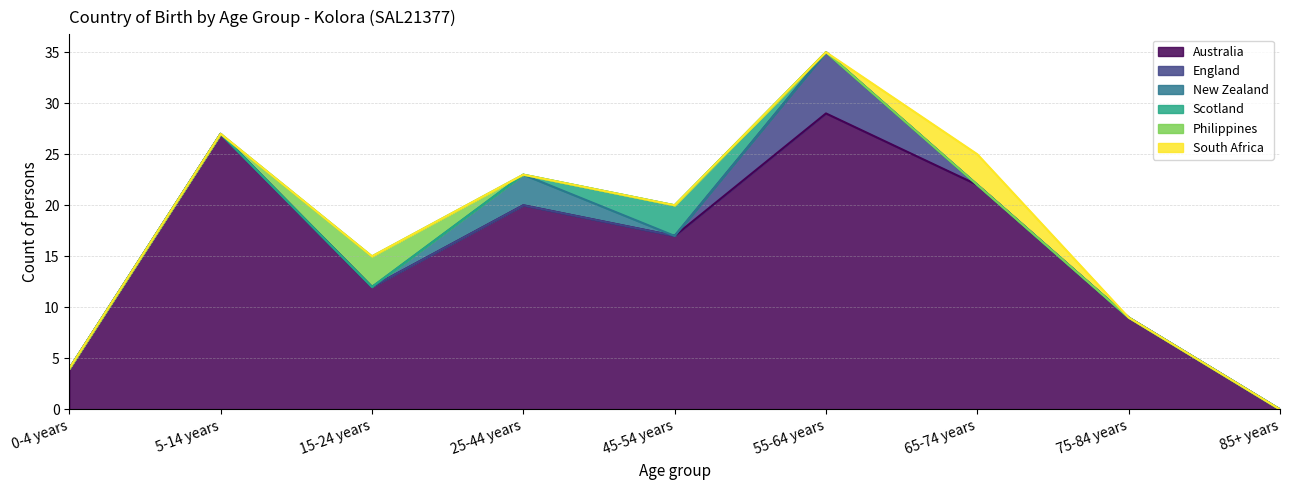

What is the greatest value displayed?

29